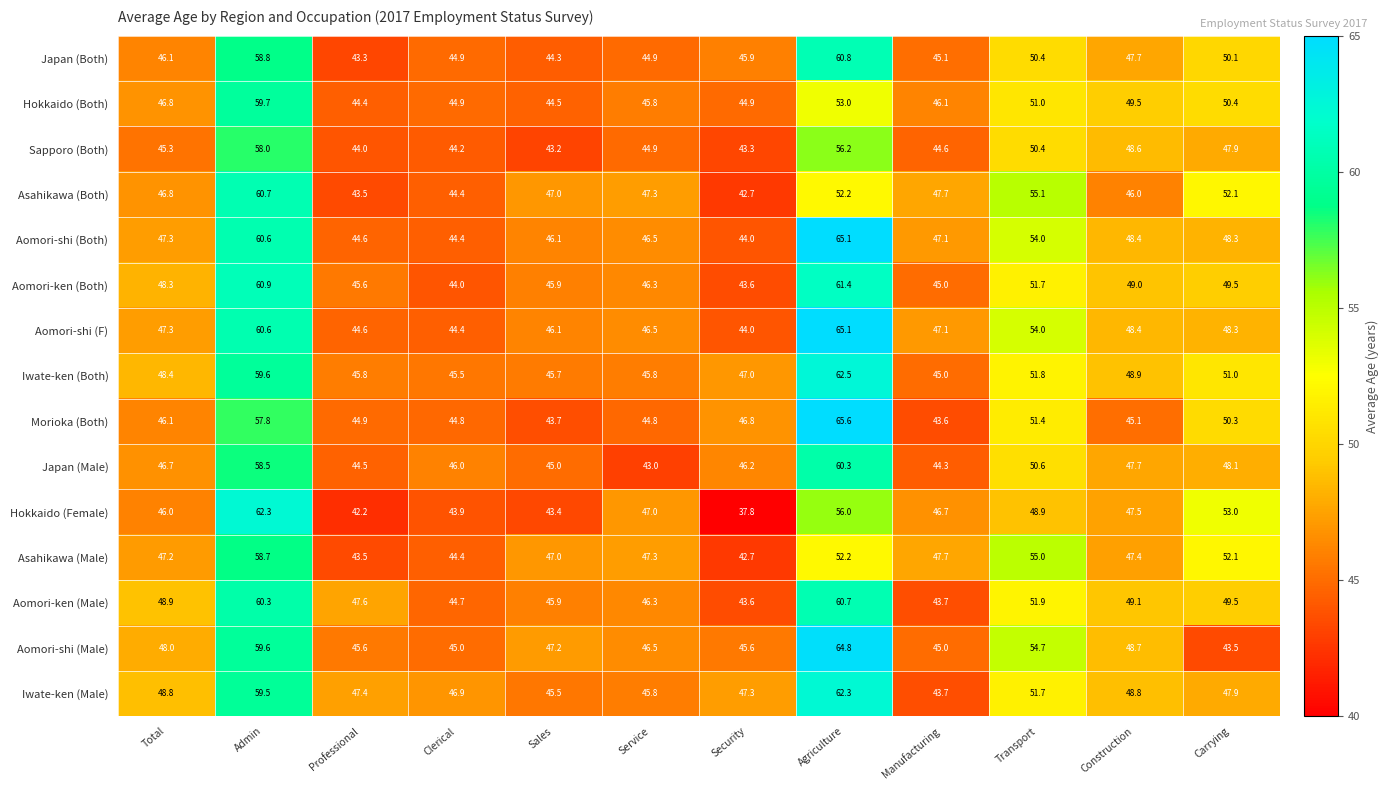

How many data points does each series have?

12